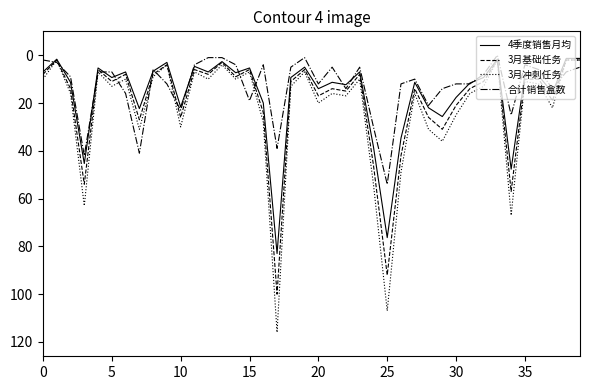

Which series has the largest range (max minus min)?

3月冲刺任务